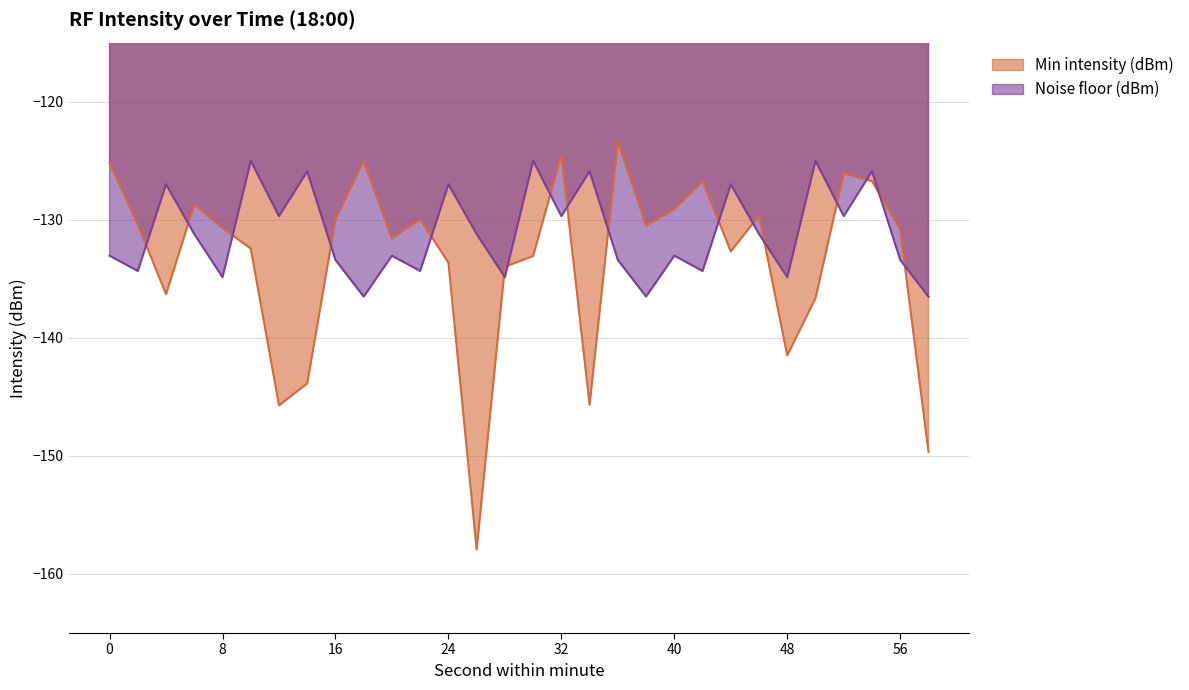

List the series in order of their overall mean, lowest first.

Min intensity (dBm), Noise floor (dBm)